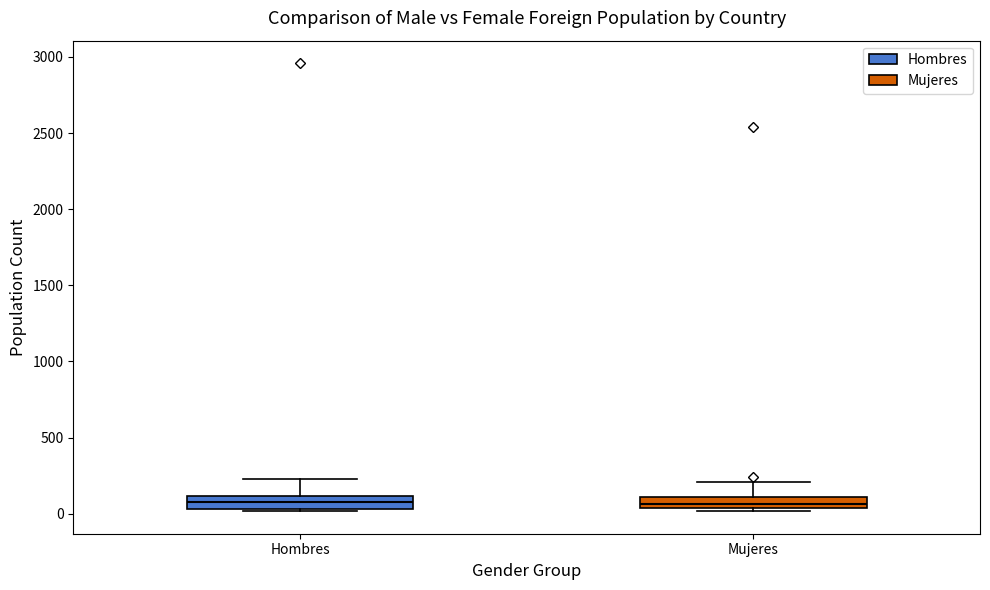

Where does the upper whisker of the box for Mujeres end on the y-axis? The values are not printed on the chart, so give them approximately, as read against the axis.

200